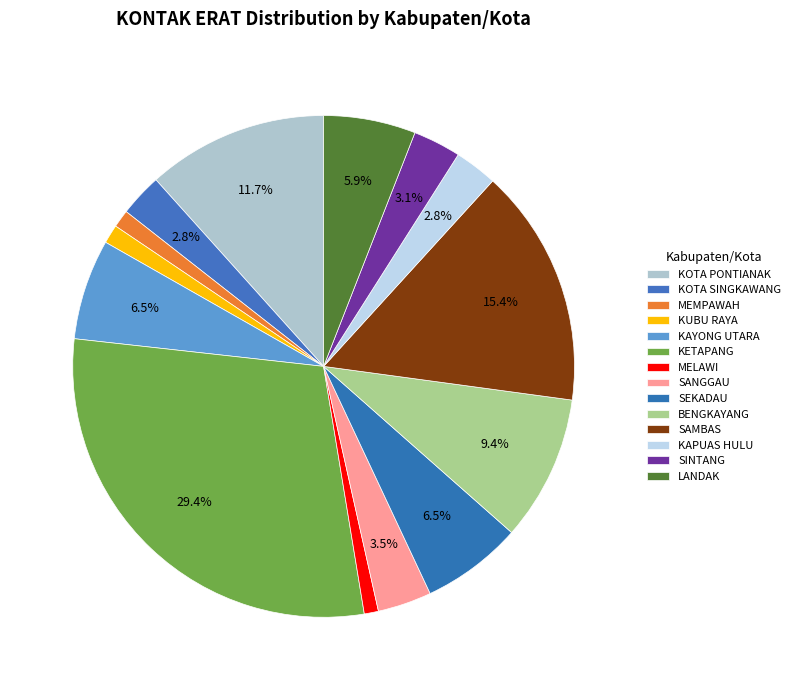

To the nearest percent, what is the difference between the largest and smallest slice percentages?

28%